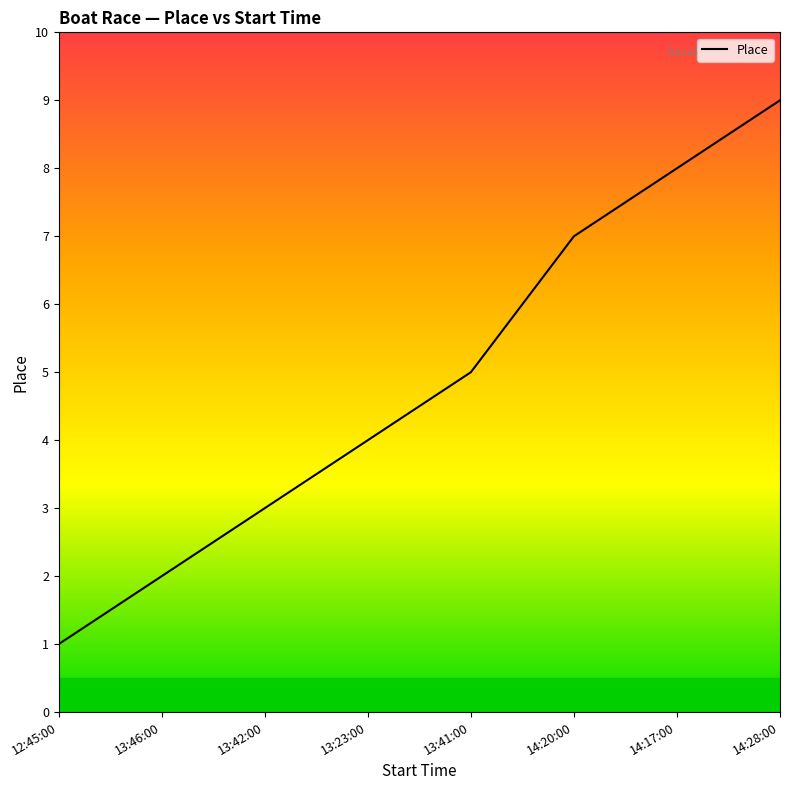

The chart shows a value of 5 at 13:41:00. True or false?

True